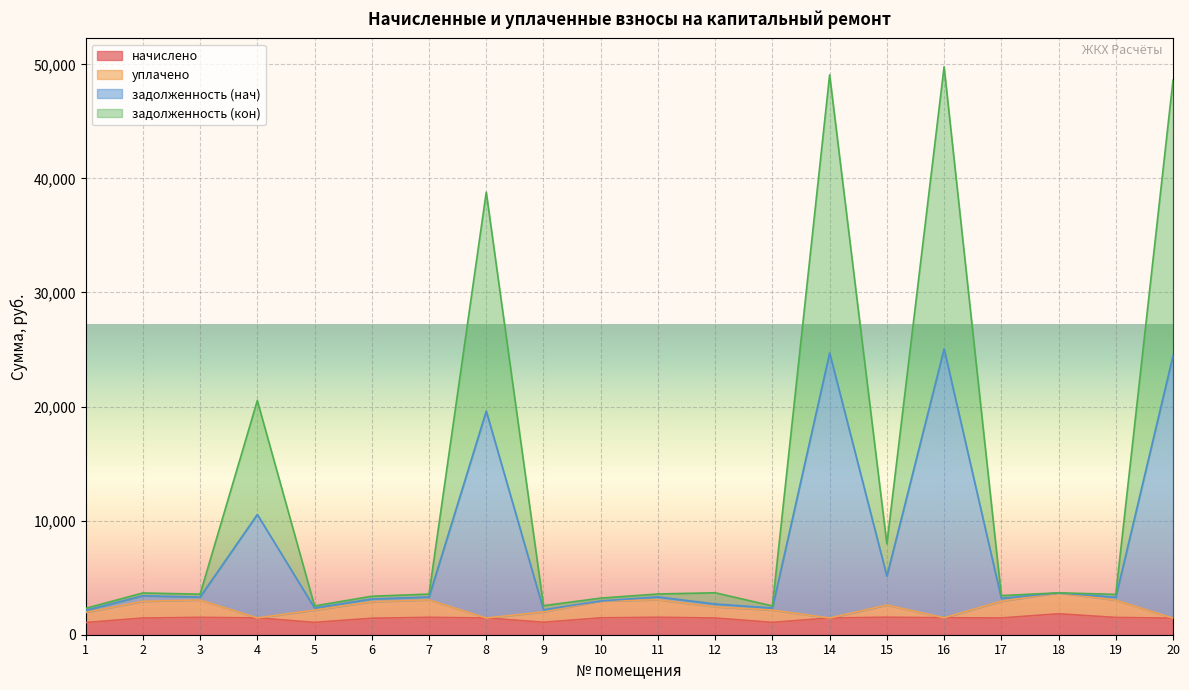

True or false: начислено has a value of 1526.9 at 7.

True